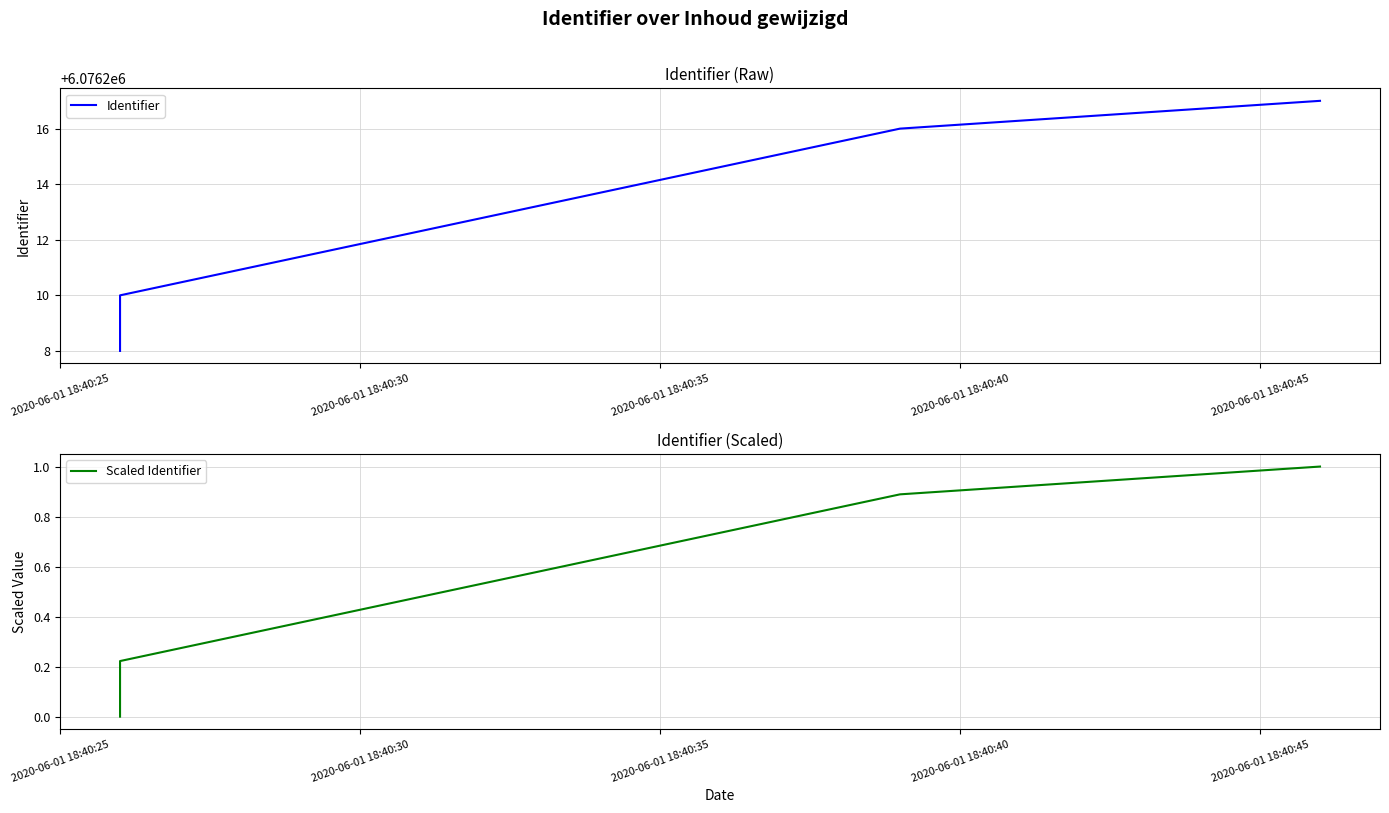

The value of Scaled Identifier at 2020-06-01 18:40:25 is 0.0. True or false?

True